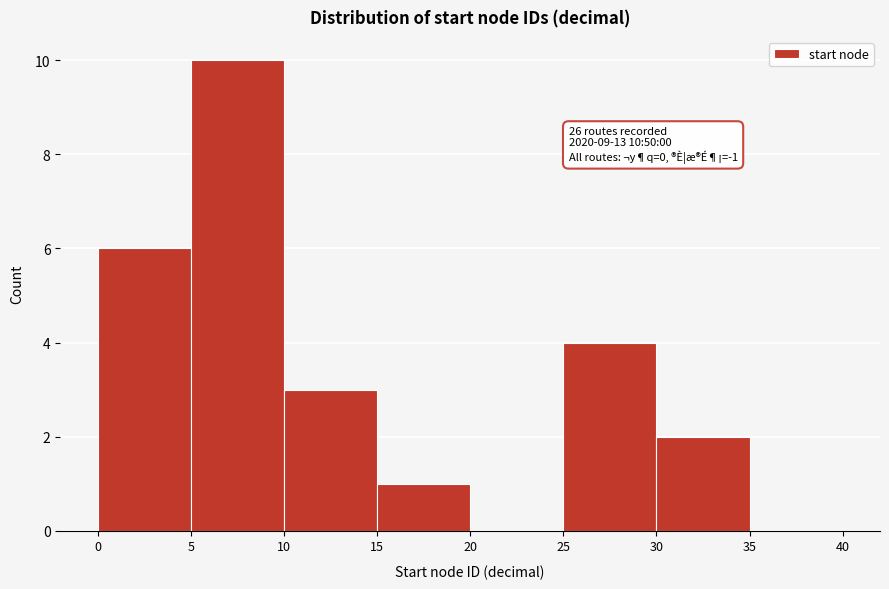

Over which range of the x-axis is the bar tallest?

5 to 10